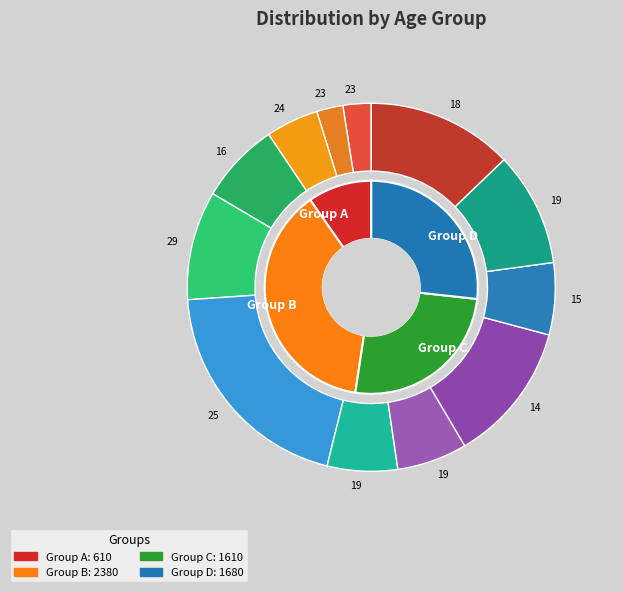

To the nearest percent, what is the combined percentage of 25 (3.4) and 29 (3.2)?

30%